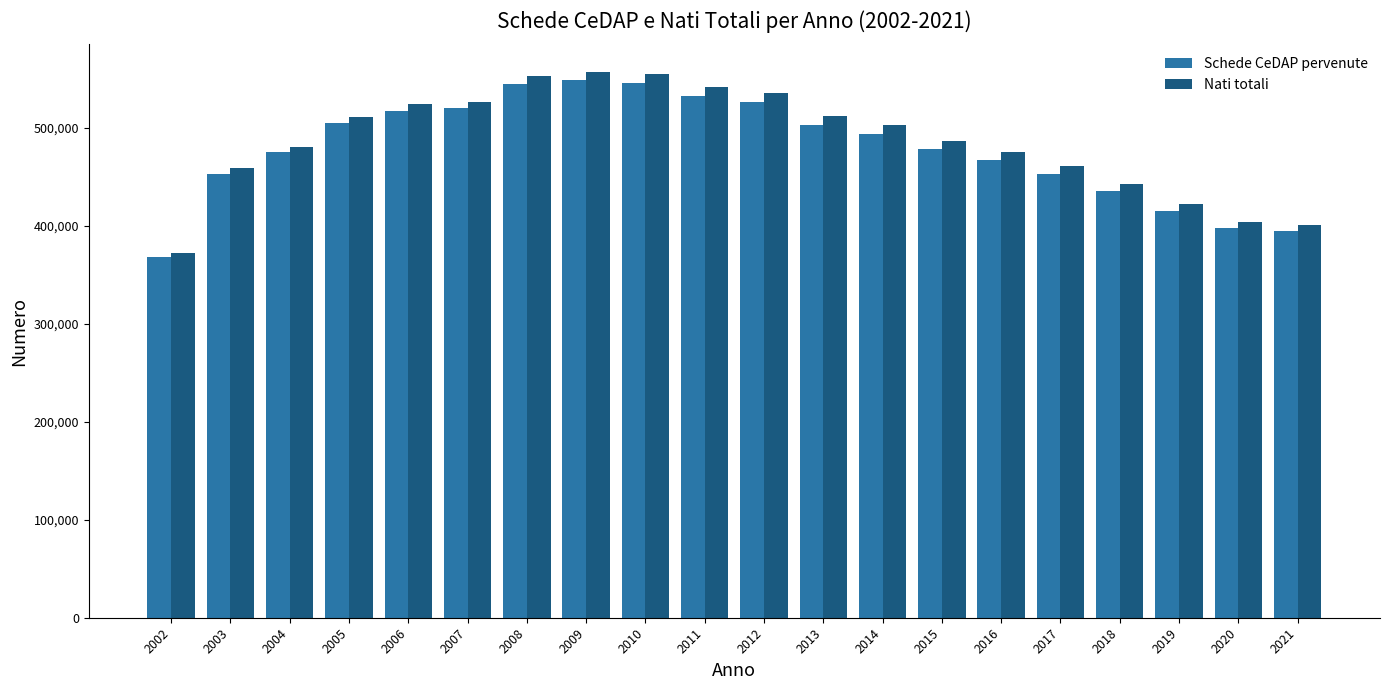

What is the difference between the maximum and minimum values in the Schede CeDAP pervenute series?

180638